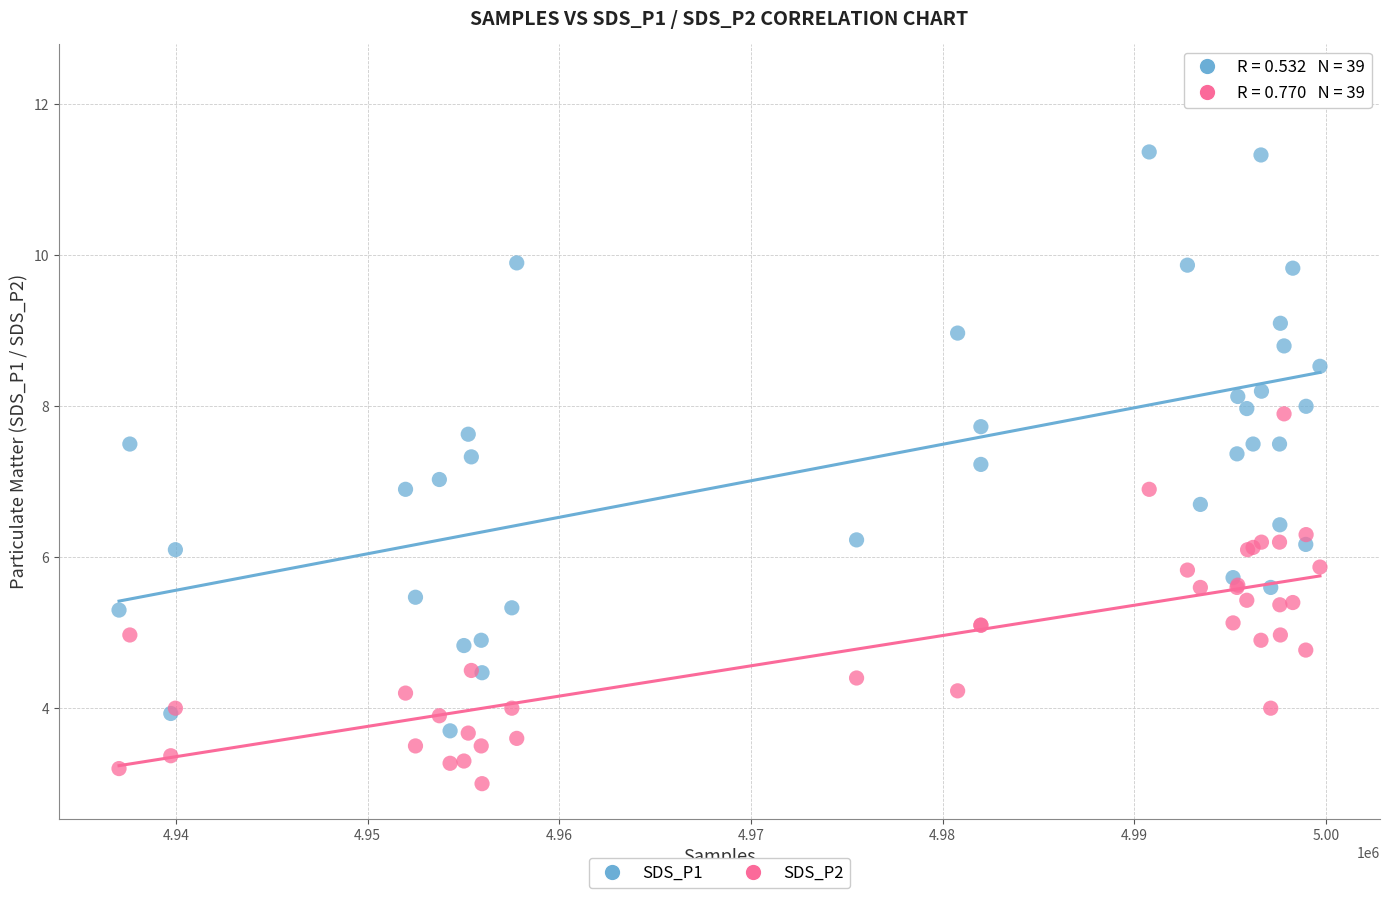

What are all the series names shown in the legend?

SDS_P1, SDS_P2